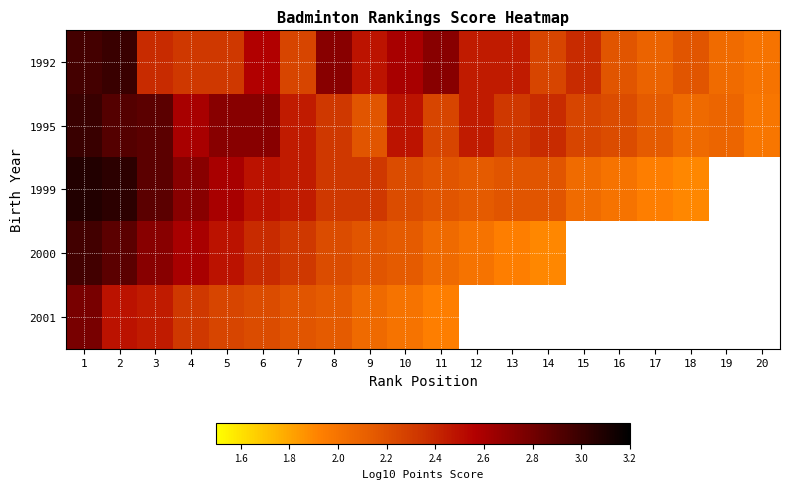

What is the maximum value shown in the chart?

3.1